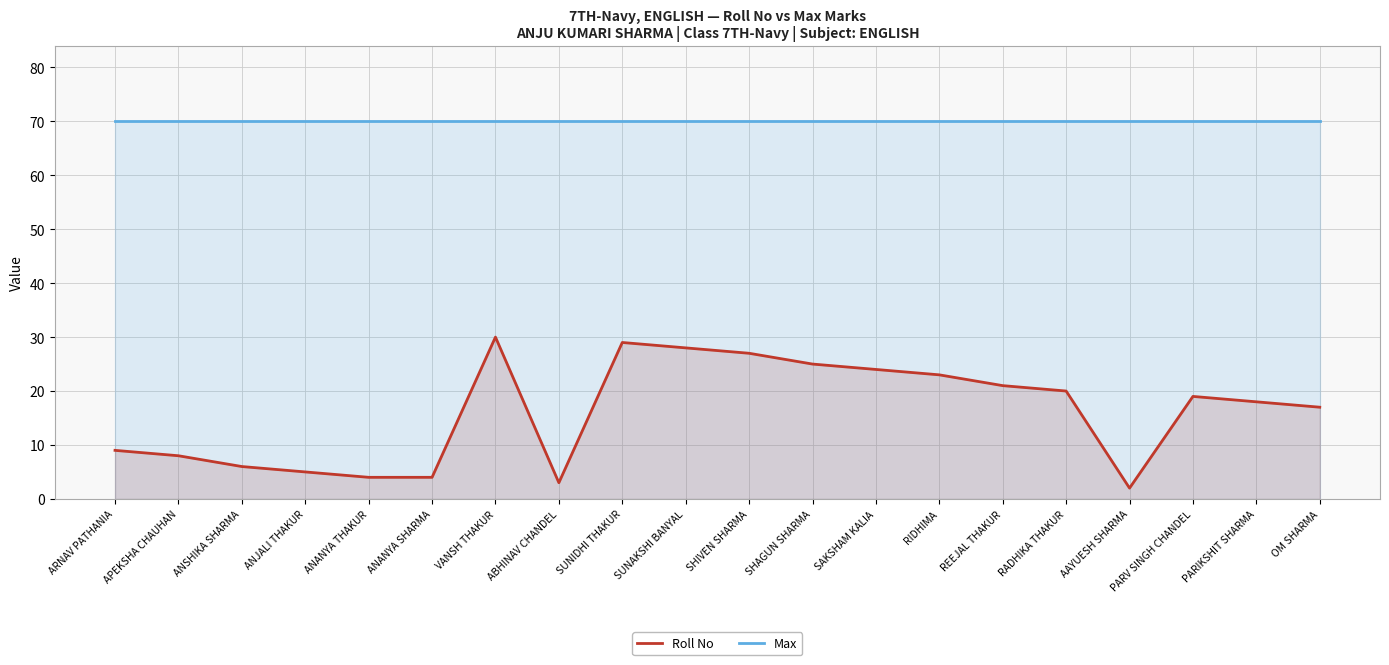

Where is Roll No nearest to the value 16?

OM SHARMA